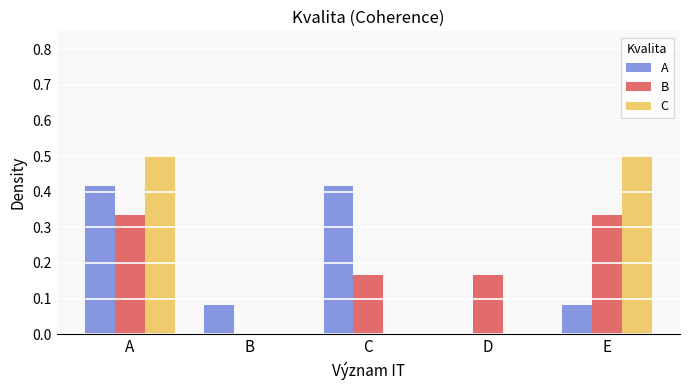

How many positive values does the B series have?

4